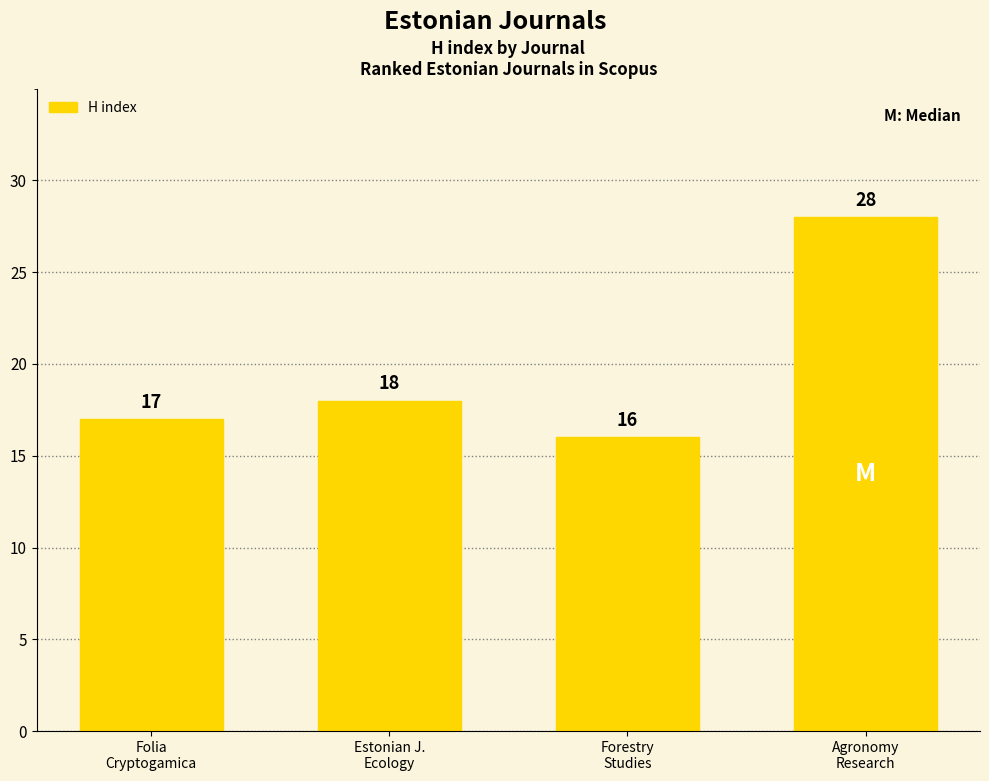

What is the difference between the maximum and minimum values?

12